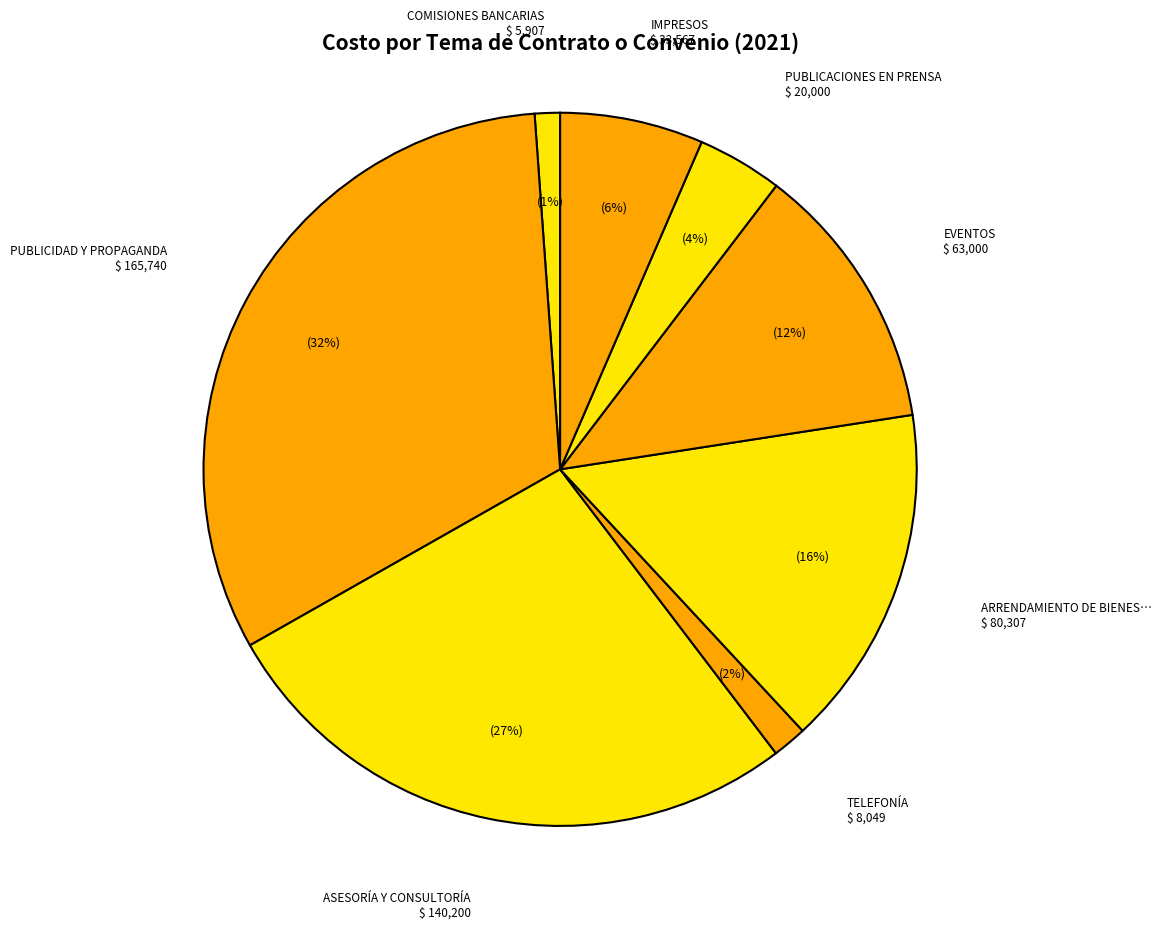

Which category has the smallest portion of the pie?

COMISIONES BANCARIAS